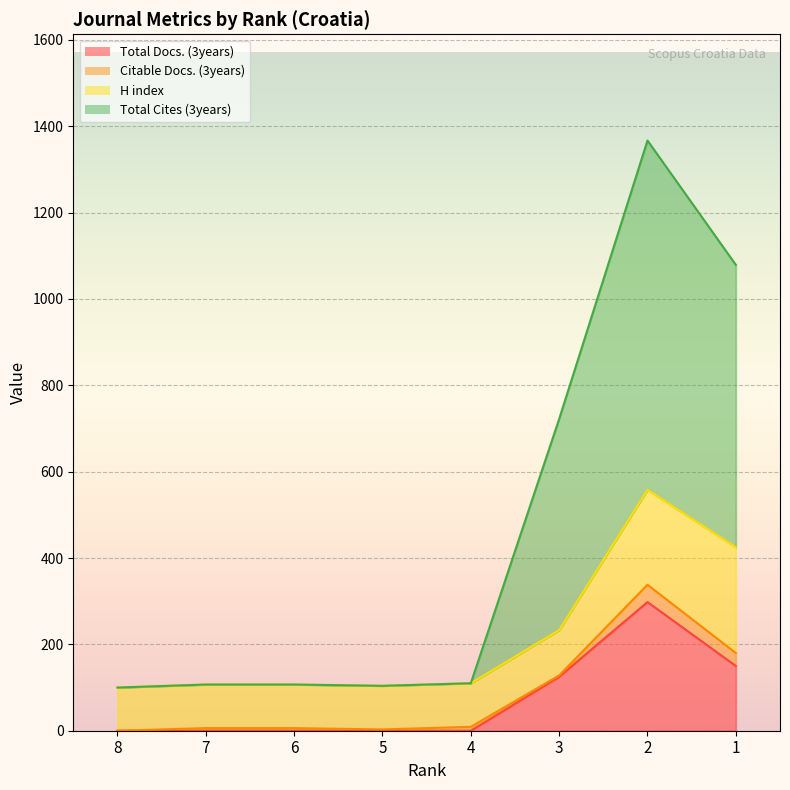

At which category is the sum across all series the highest?

2